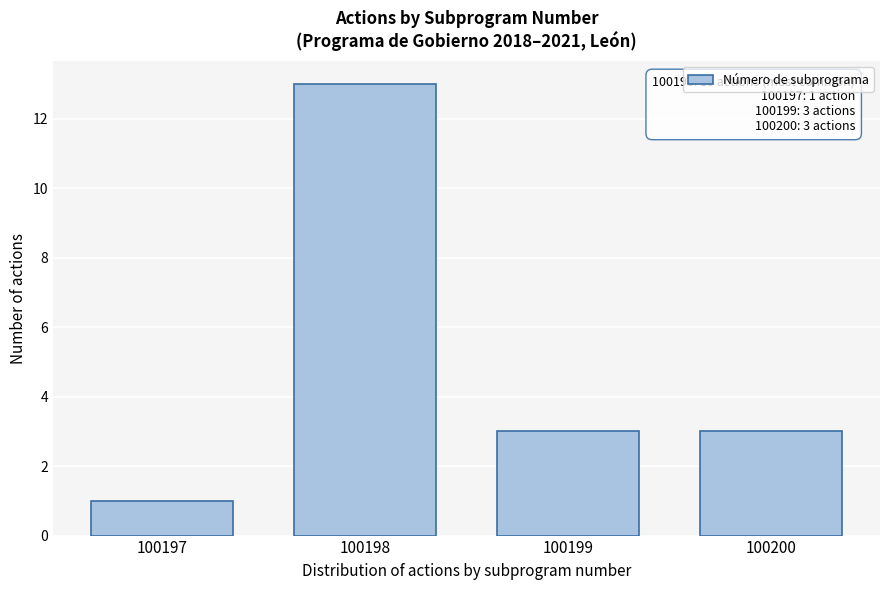

Reading left to right, what are all the values shown in this chart?

1	13	3	3